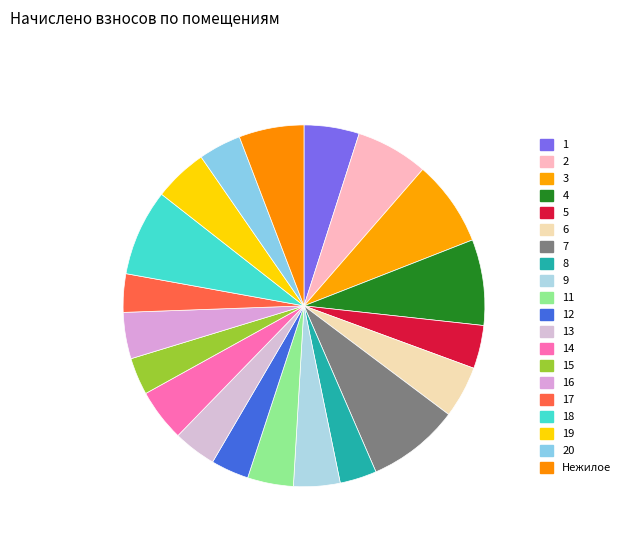

How many slices are in this pie chart?

20